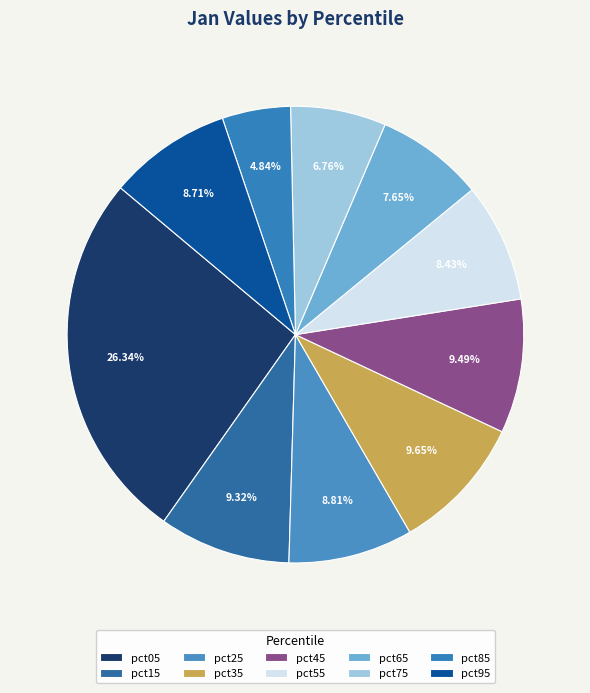

How many segments does this pie chart have?

10